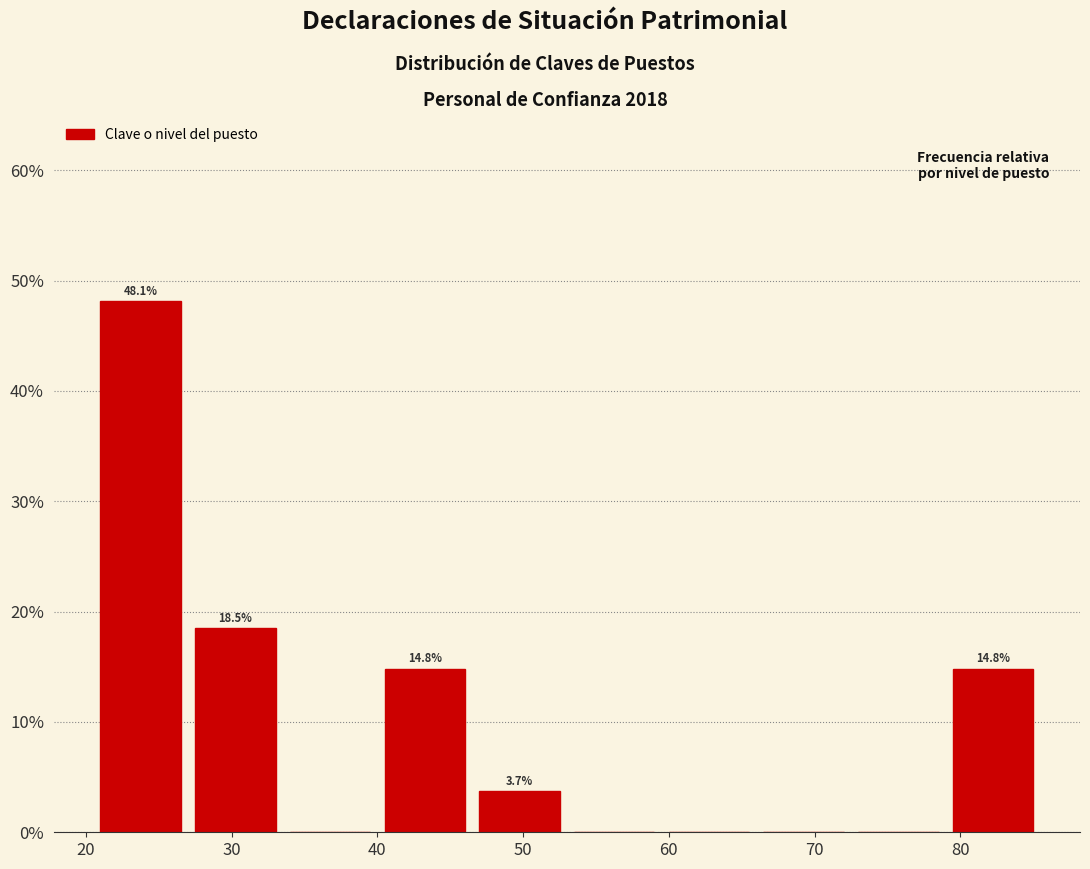

Over which range of the x-axis is the bar tallest?

20.5 to 27.0